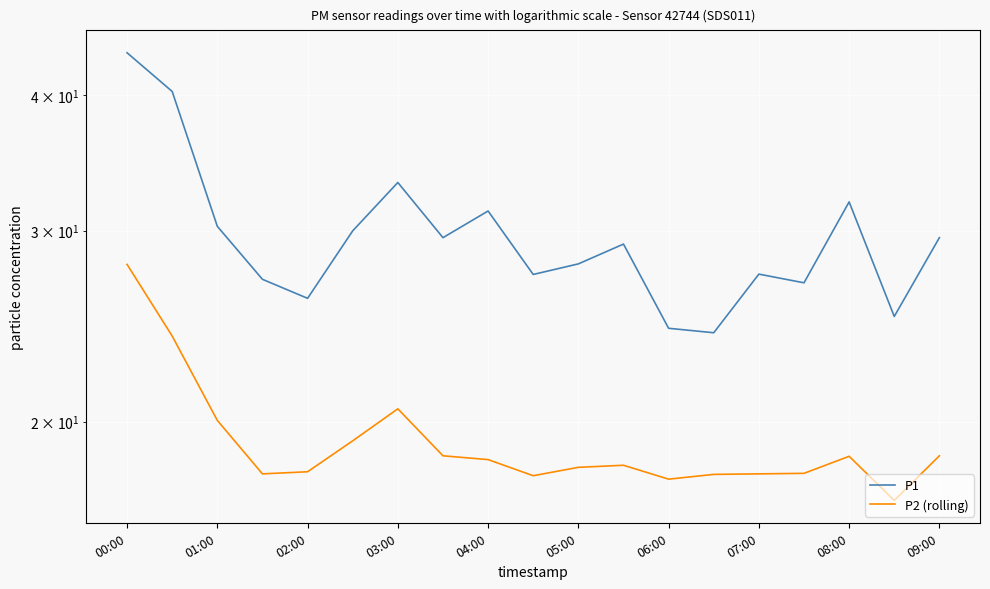

Which series has the widest spread of values?

P1